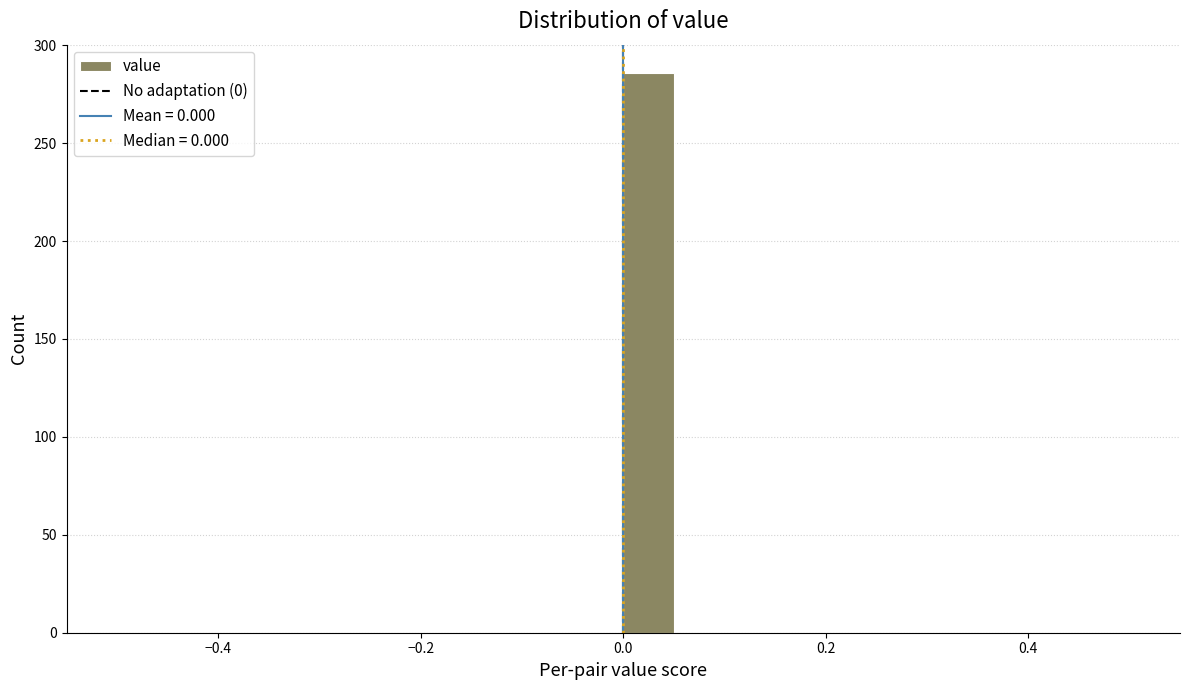

Read against the x-axis, roughly where is the centre of the tallest bar?

0.02